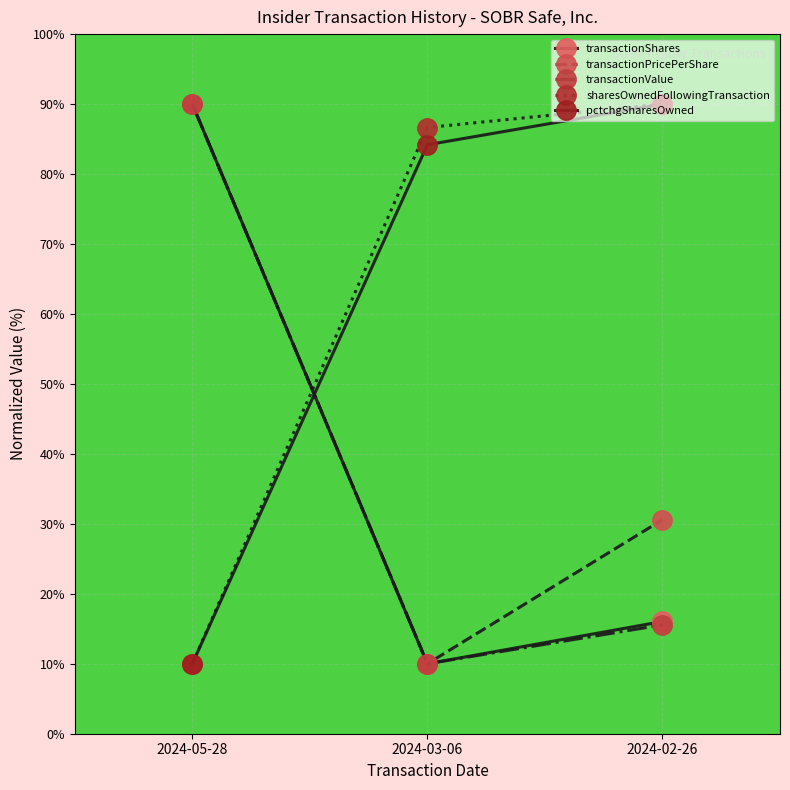

How many values in the pctchgSharesOwned series exceed 84?

2